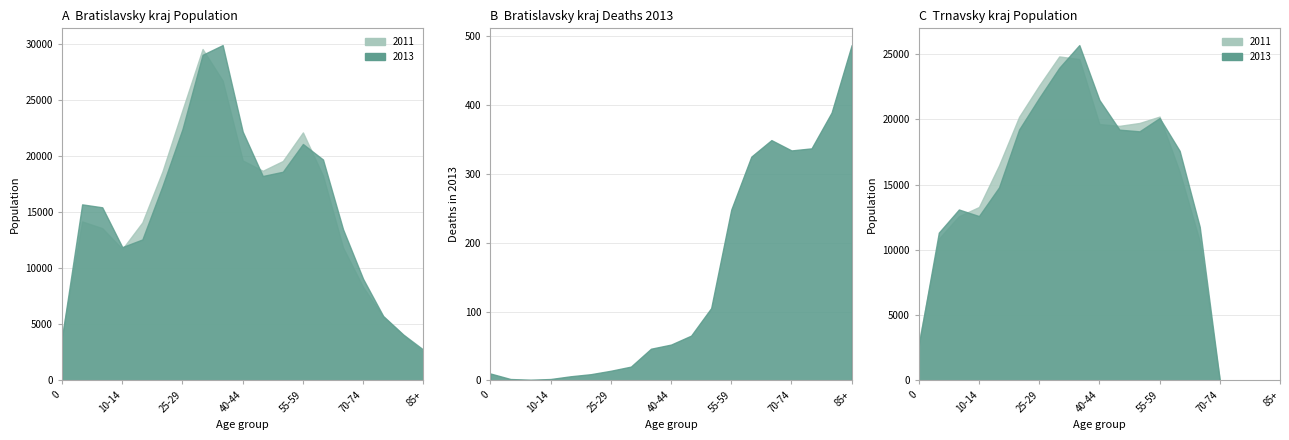

True or false: Bratislavsky_pop_2011 and Bratislavsky_deaths_2013 cross at least once.

False